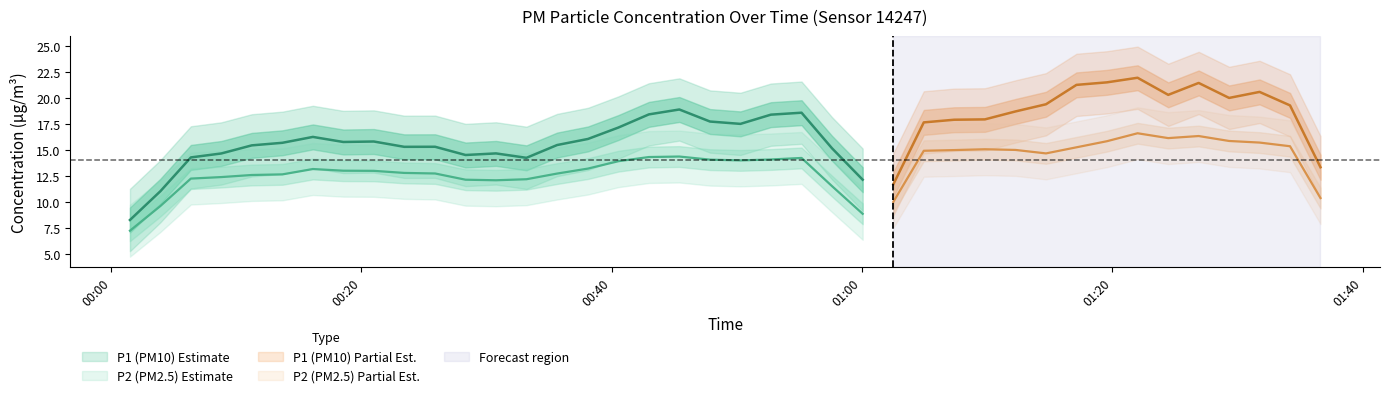

True or false: P2 and P1 cross at least once.

False